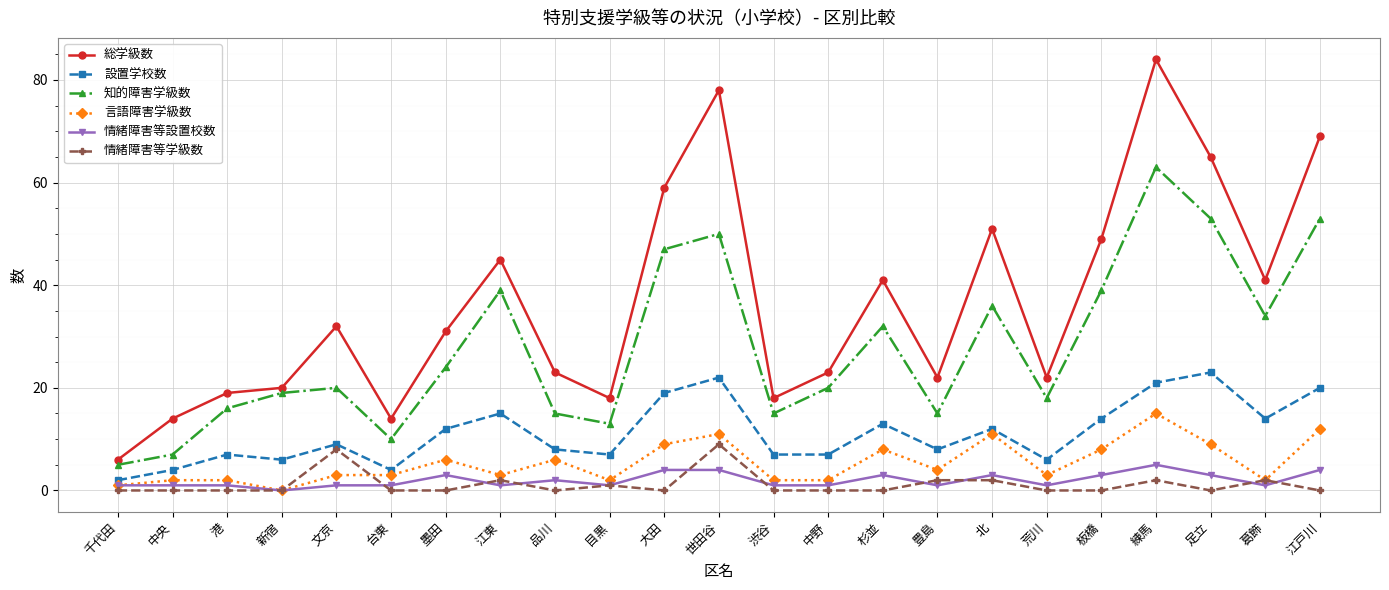

What are all the series names shown in the legend?

総学級数, 設置学校数, 知的障害学級数, 言語障害学級数, 情緒障害等設置校数, 情緒障害等学級数